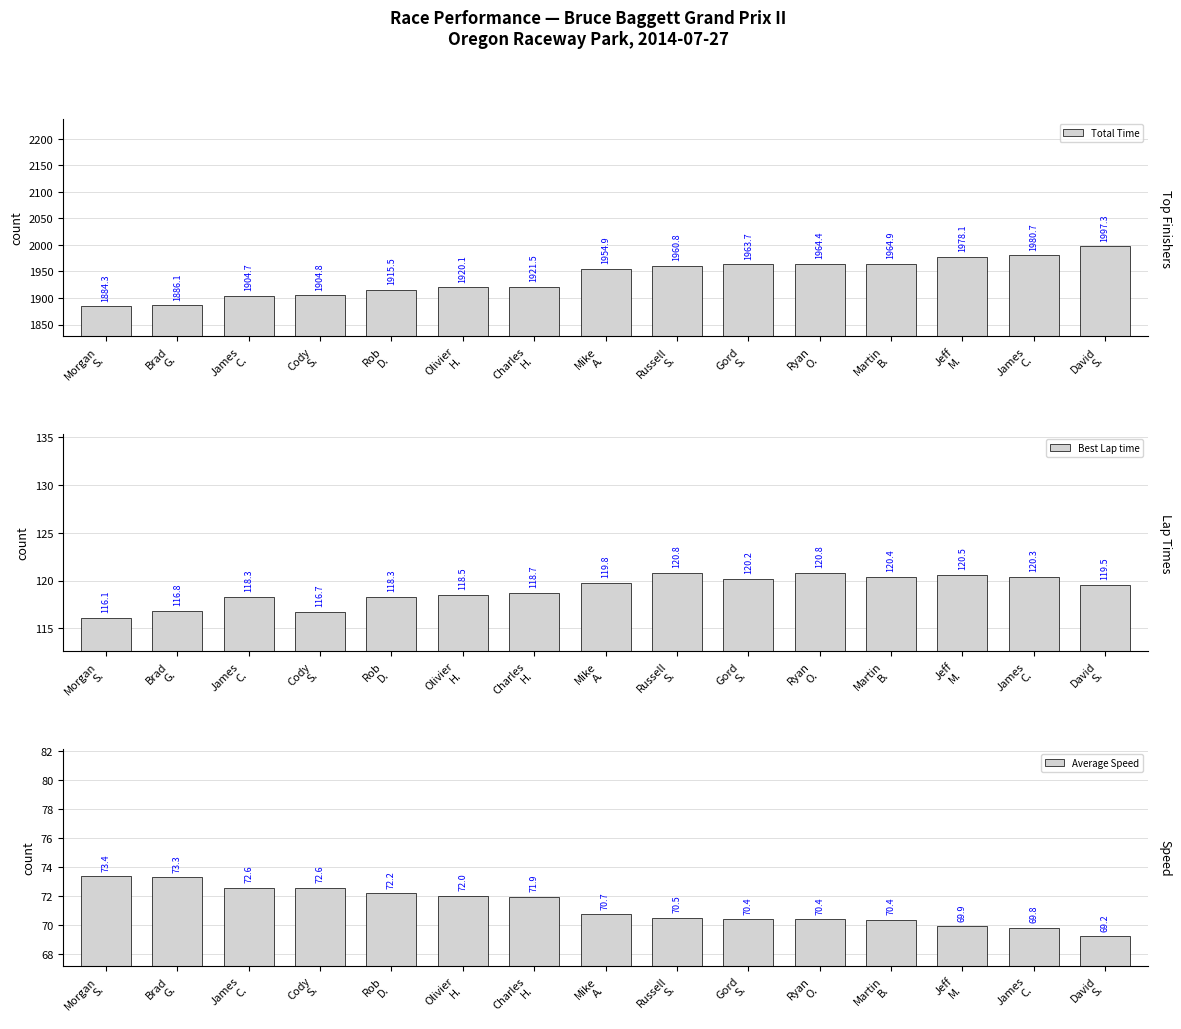

What is the value of the Average Speed bar at the 7th from the left?

71.9